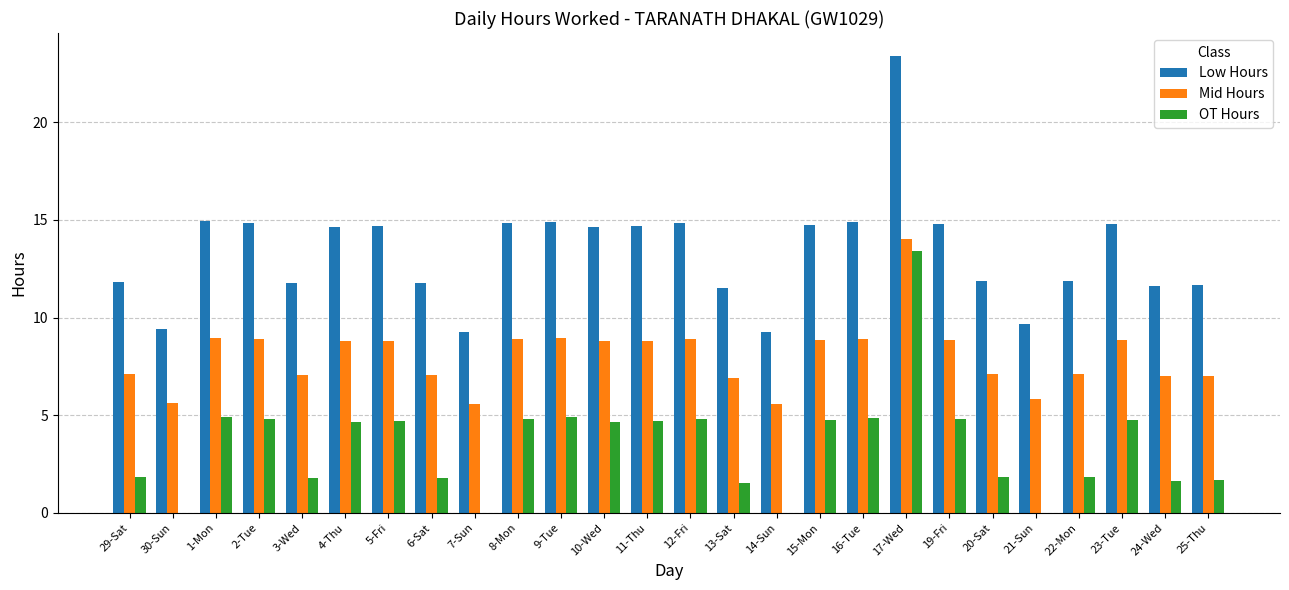

Which series has the largest range (max minus min)?

Low Hours